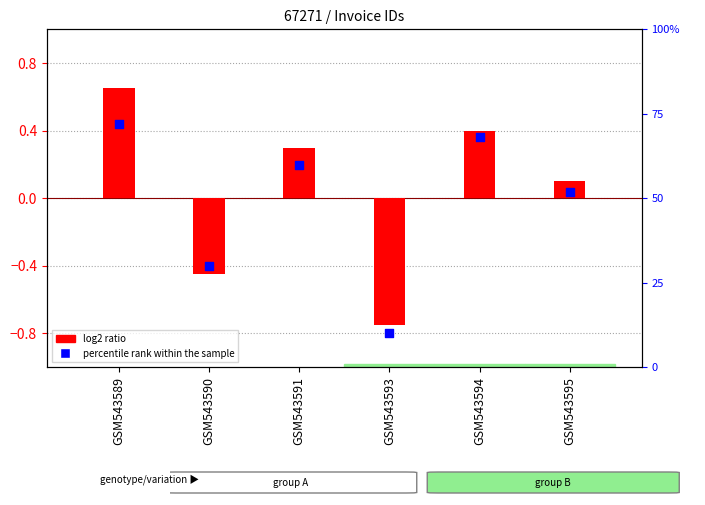

Is the value of percentile rank within the sample at GSM543594 greater than the value of log2 ratio at GSM543591?

Yes